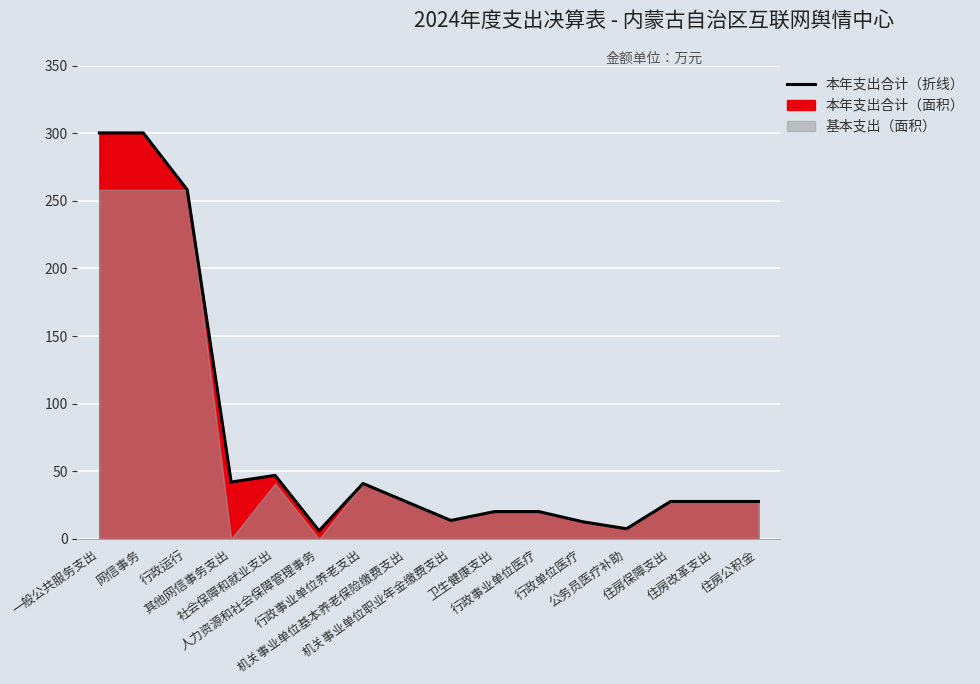

List the labels in order of value, largest first.

一般公共服务支出, 网信事务, 行政运行, 社会保障和就业支出, 其他网信事务支出, 行政事业单位养老支出, 住房保障支出, 住房改革支出, 住房公积金, 机关事业单位基本养老保险缴费支出, 卫生健康支出, 行政事业单位医疗, 机关事业单位职业年金缴费支出, 行政单位医疗, 公务员医疗补助, 人力资源和社会保障管理事务